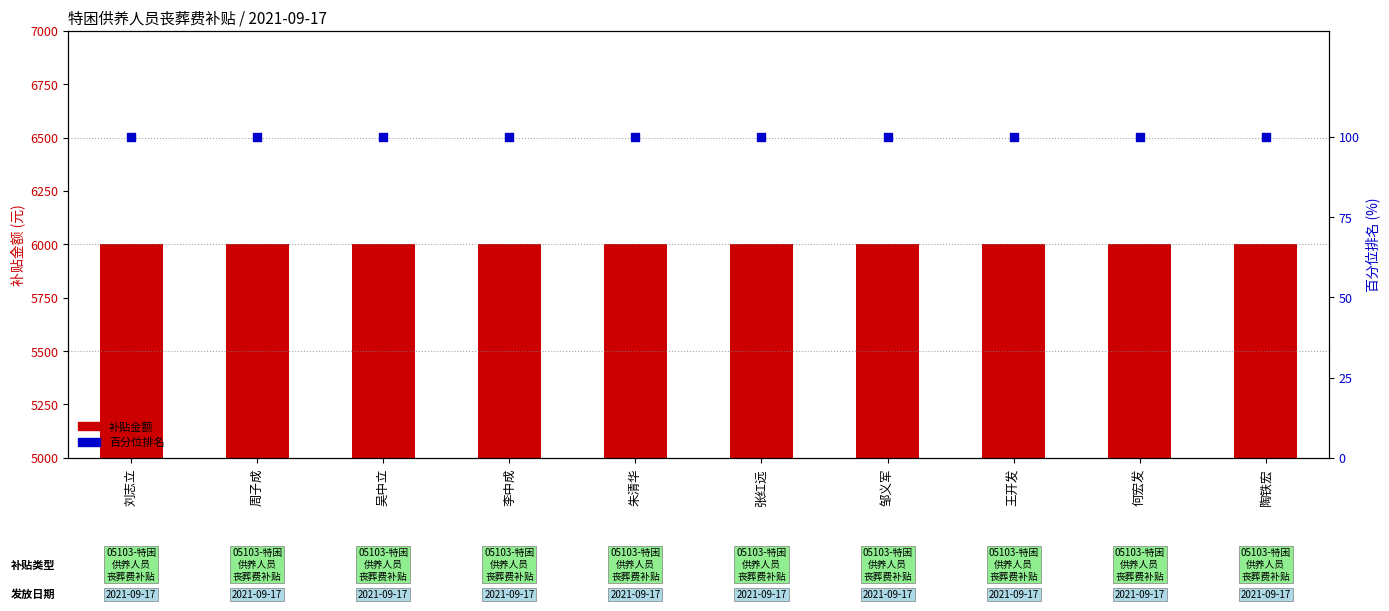

What is the total value across all series at 周子成?

6100